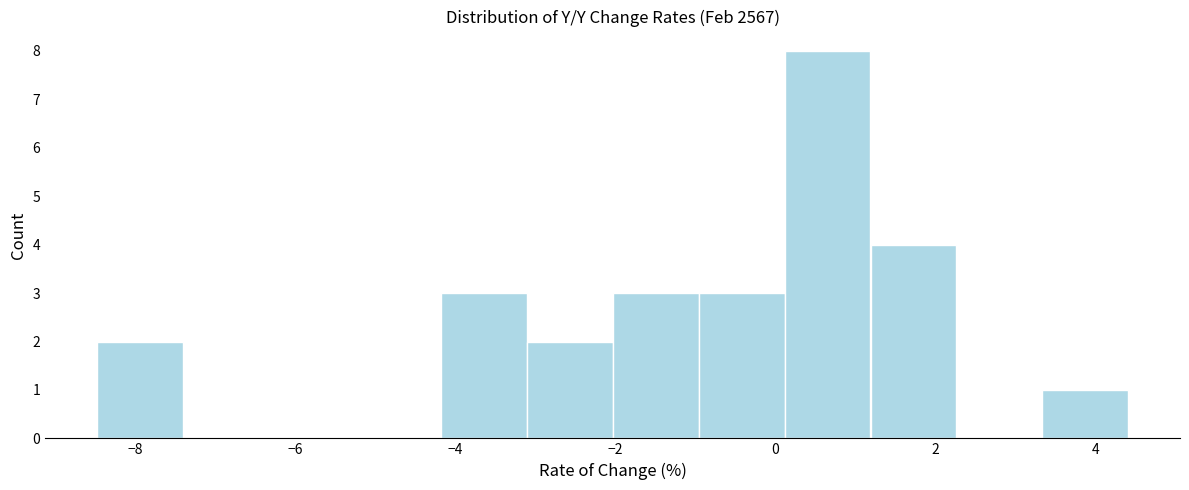

Reading left to right, transcribe this chart: for each bar, give the range it covers on the x-axis and its height. Neither the bar edges nor the heights are printed on the chart, so give them approximately, as read against the axes.

-8.4 to -7.4: 2
-7.4 to -6.4: 0
-6.4 to -5.2: 0
-5.2 to -4.2: 0
-4.2 to -3.2: 3
-3.2 to -2.0: 2
-2.0 to -1.0: 3
-1.0 to 0.2: 3
0.2 to 1.2: 8
1.2 to 2.2: 4
2.2 to 3.4: 0
3.4 to 4.4: 1